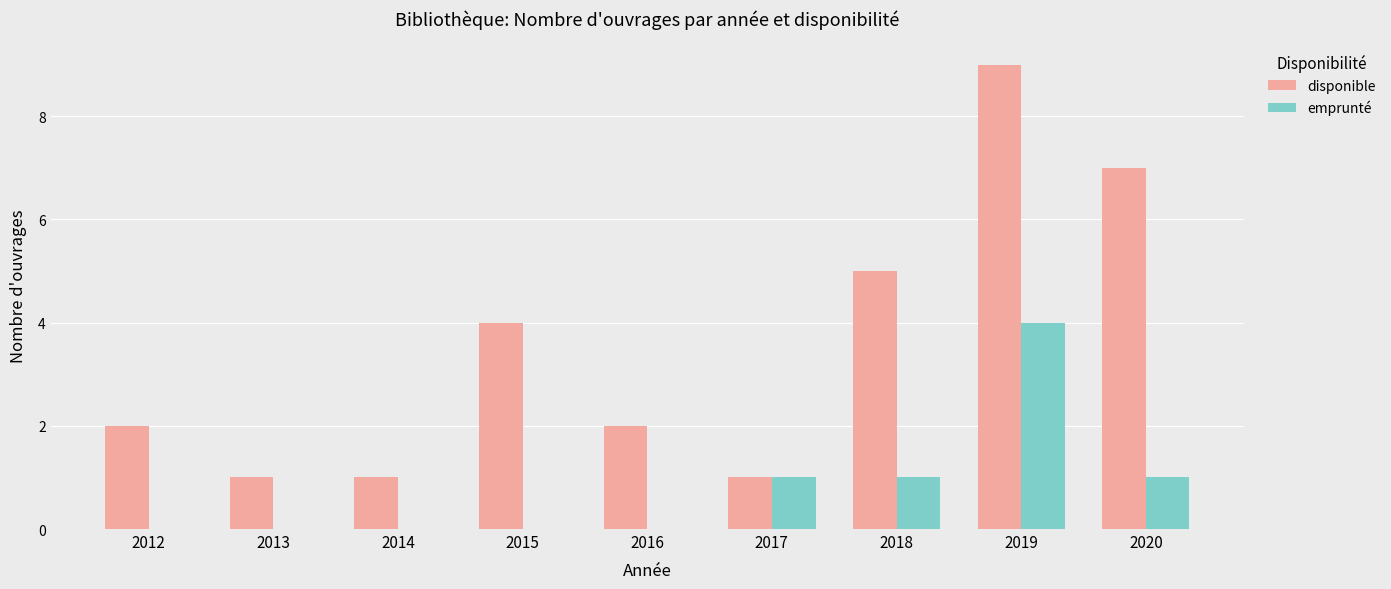

How many groups of bars are there?

9